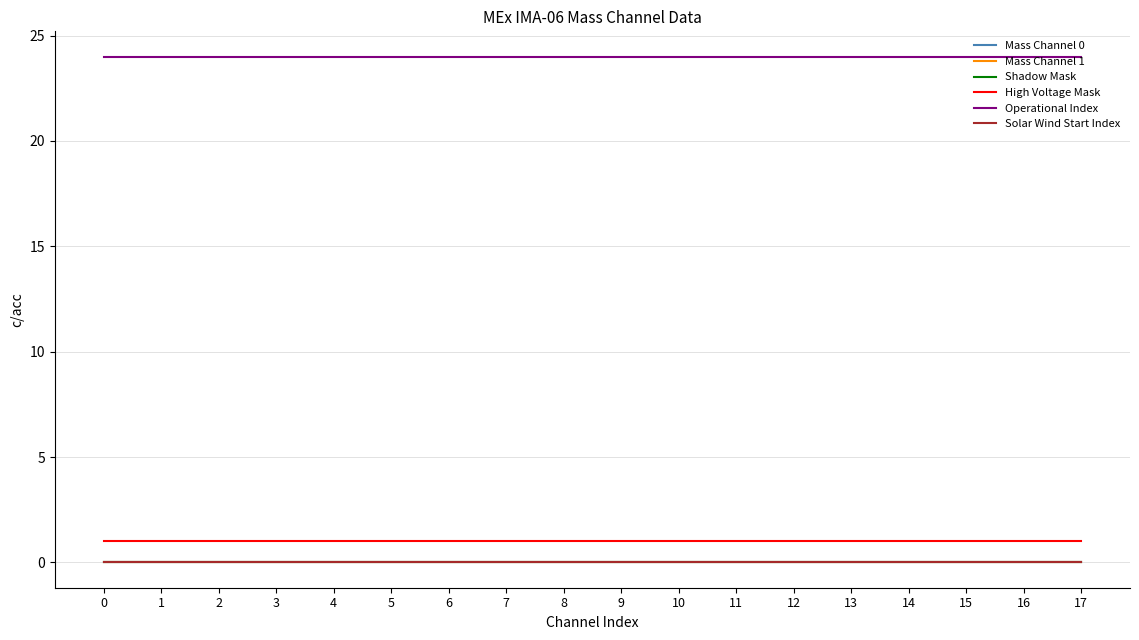

The Mass Channel 0 series shows 0 at 12. True or false?

True